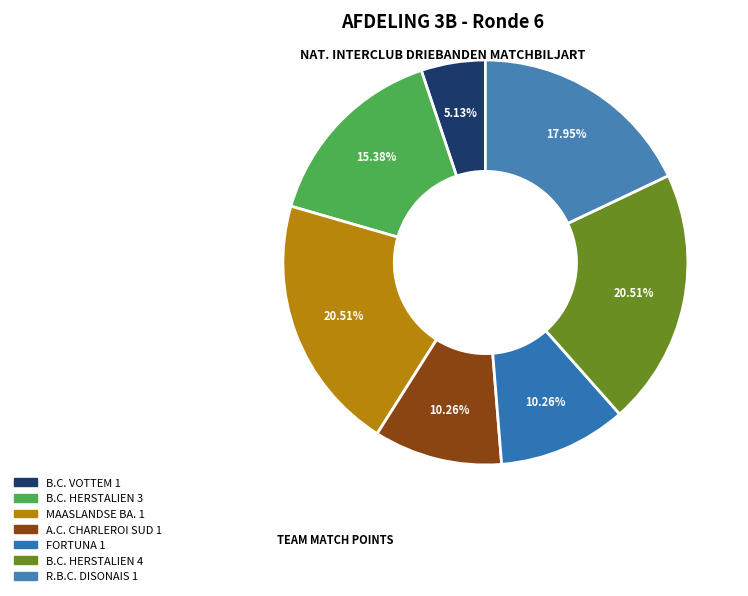

How many segments does this pie chart have?

7